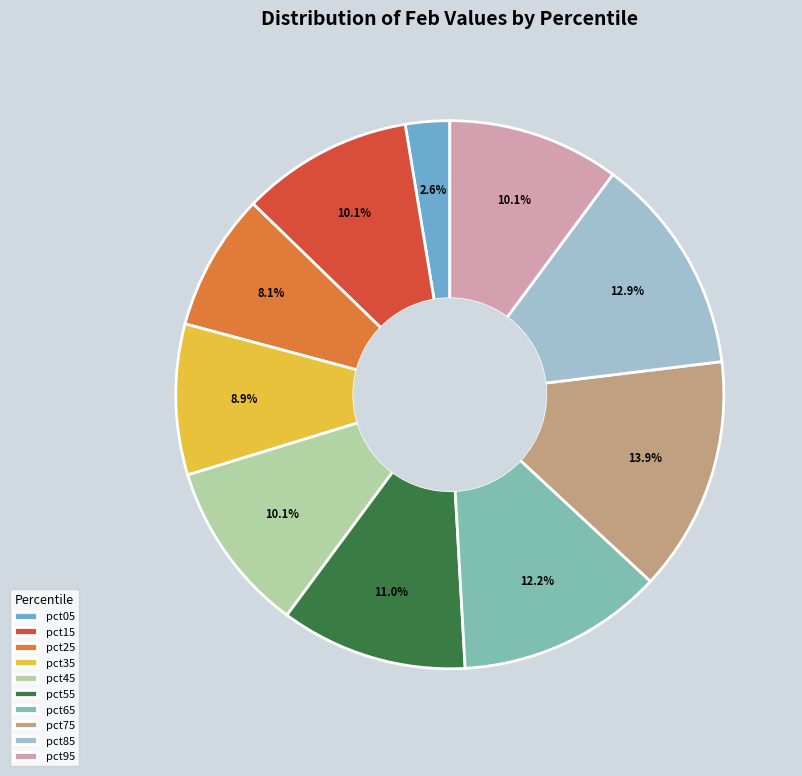

Which has a higher value, pct75 or pct35?

pct75